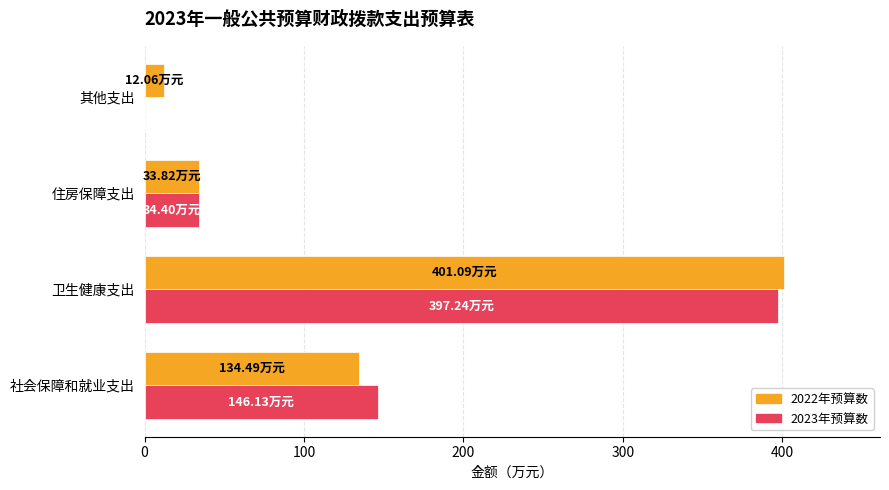

What is the sum of all 2022年预算数 values?

581.5